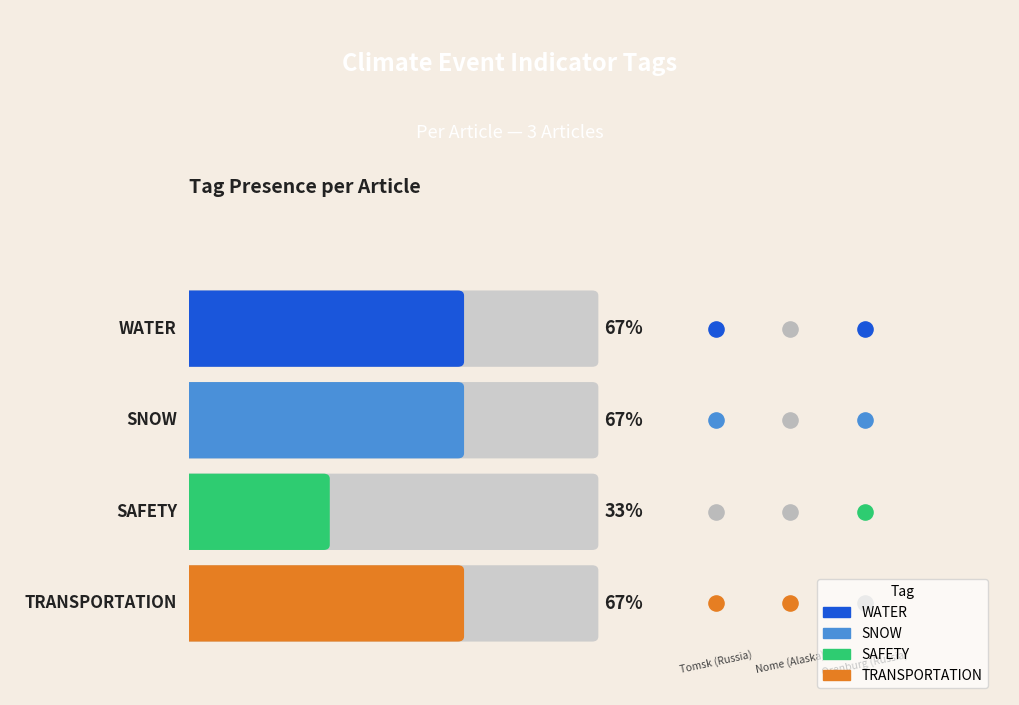

At how many categories does at least one series exceed 0?

3